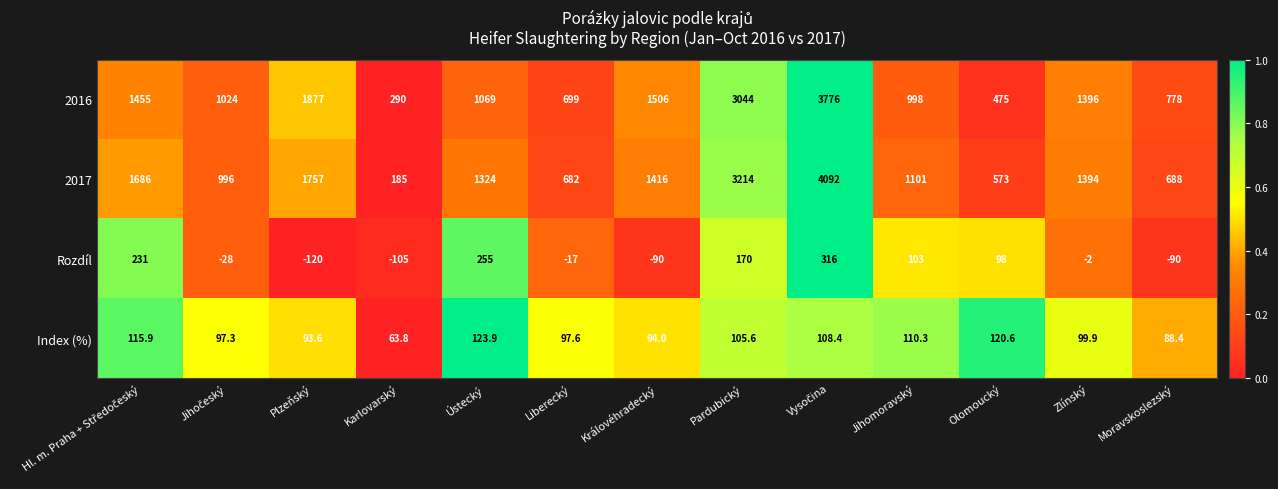

True or false: Index (%) has a value of 63.8 at Karlovarský.

True